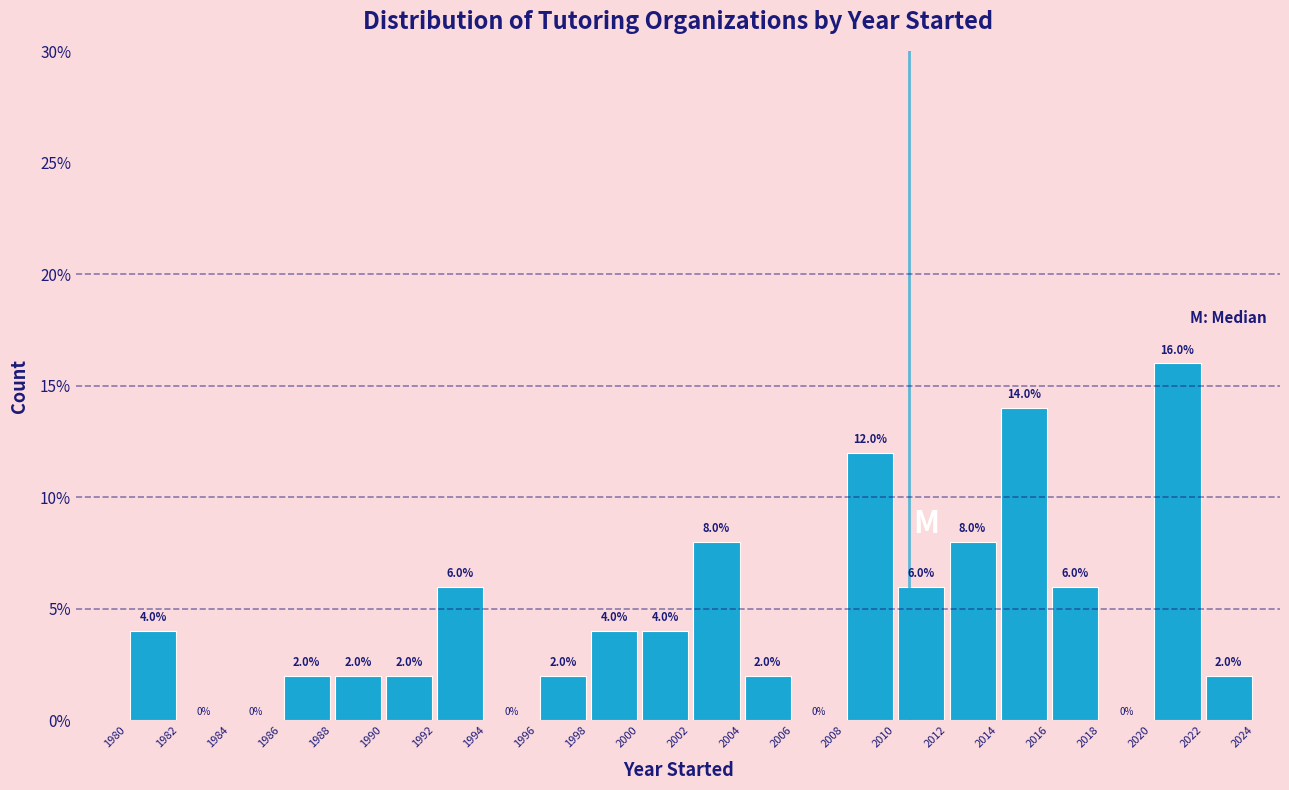

What is the height of the bar covering 1980 to 1982 on the x-axis?

4.0